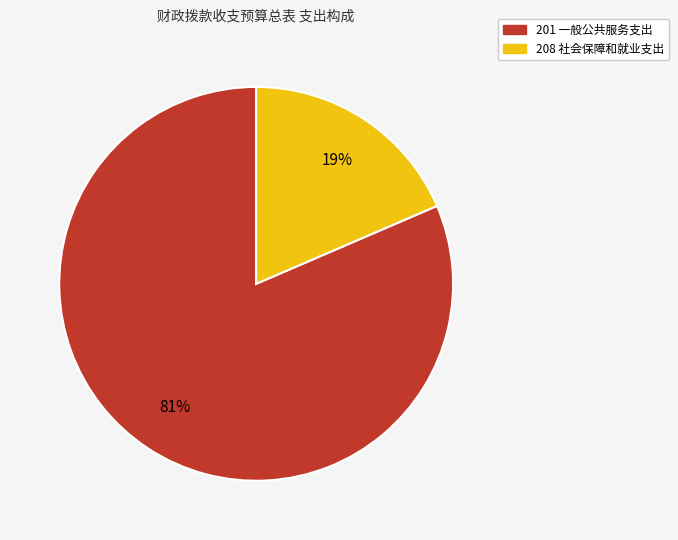

True or false: 208 社会保障和就业支出 accounts for 32% of the total.

False